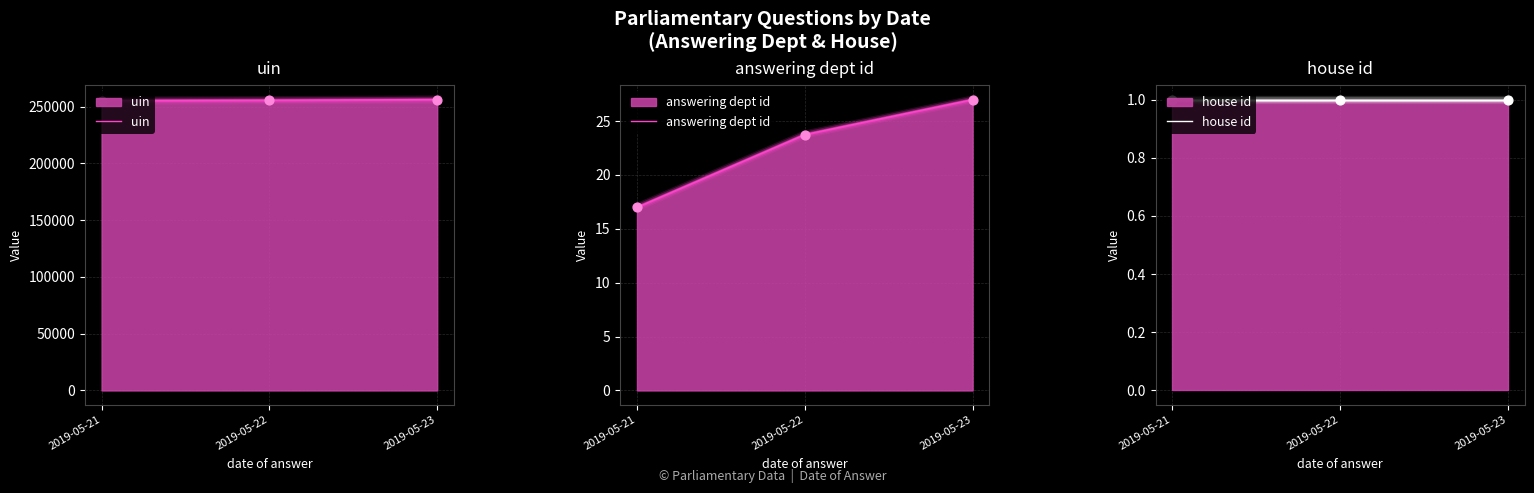

At how many categories does at least one series exceed 114633?

3